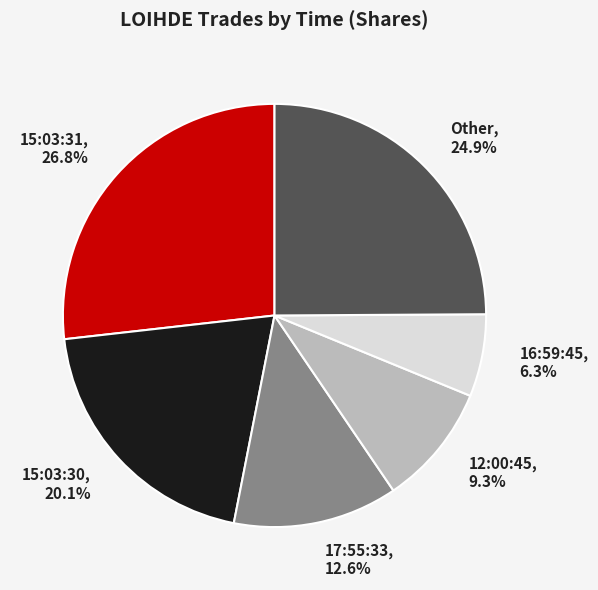

Approximately how many times larger is the value at 15:03:31, 26.8% compared to 16:59:45, 6.3%?

4.3